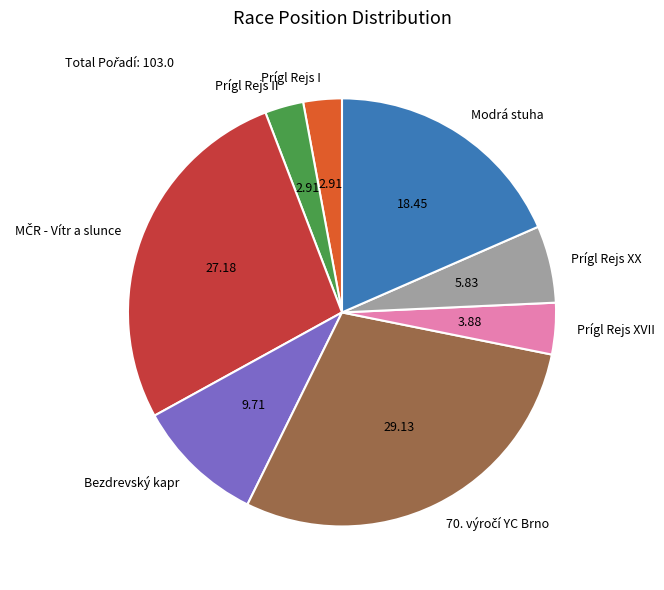

Between Prígl Rejs I and Prígl Rejs XX, which is larger?

Prígl Rejs XX